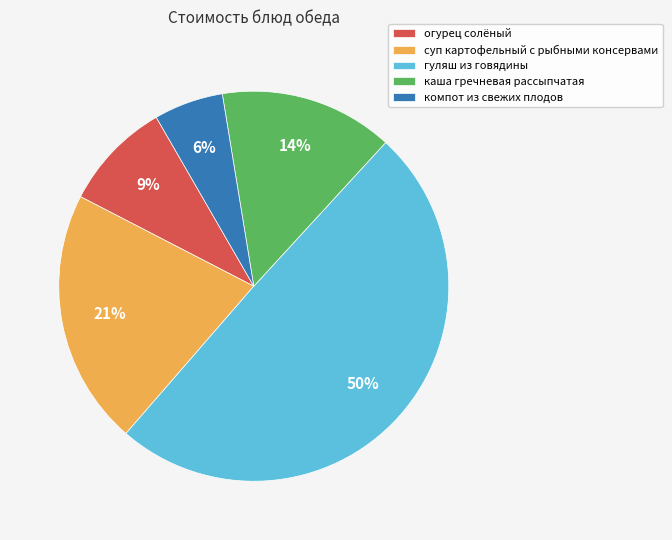

Does огурец солёный account for over 50% of the chart?

No